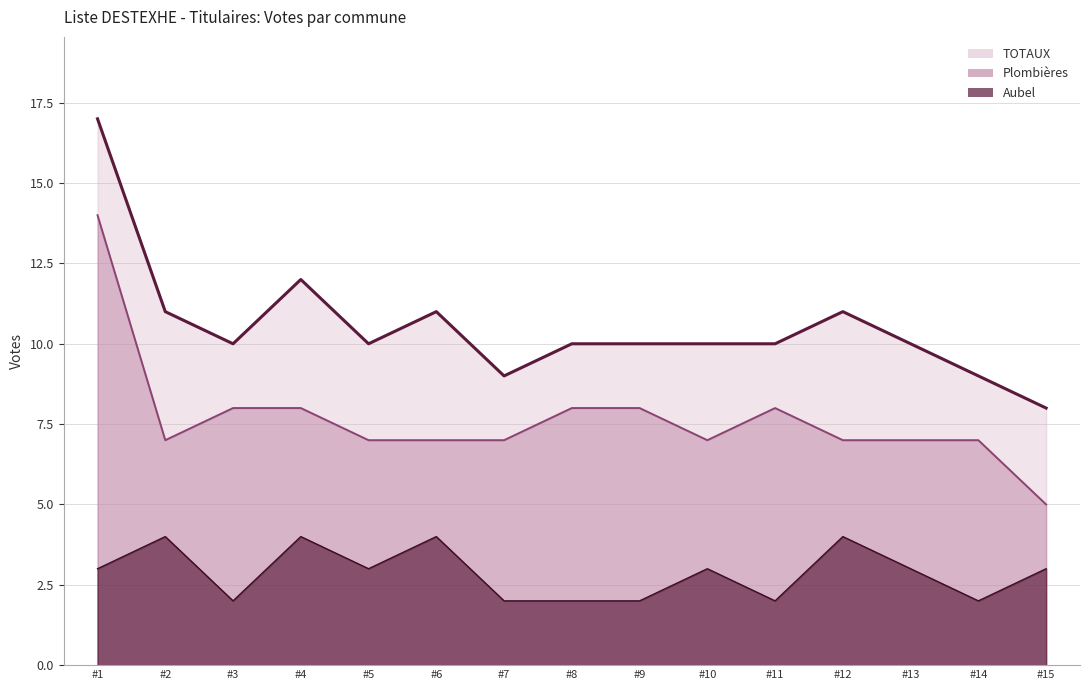

What are all the series names shown in the legend?

Aubel, Plombières, TOTAUX